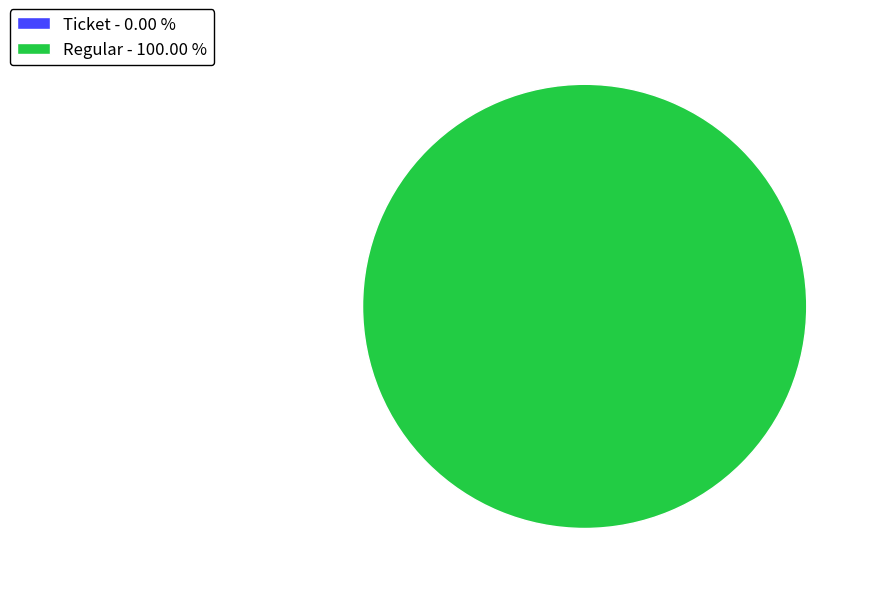

To the nearest percent, what is the difference between the Ticket and Regular slice percentages?

100%